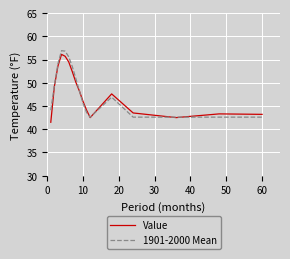

What is the maximum value for Value?

56.1